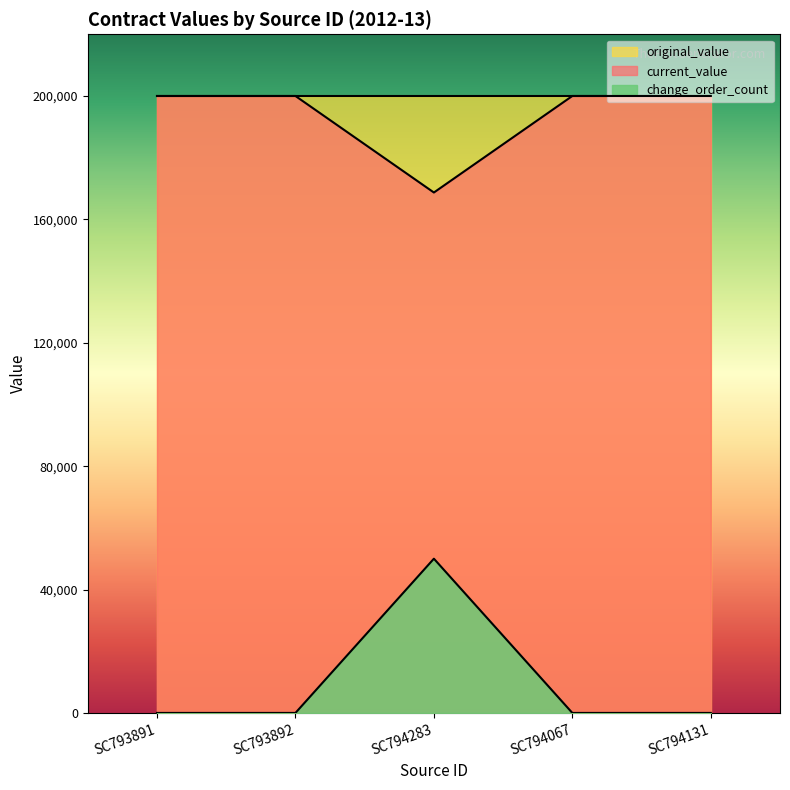

What is the greatest value displayed?

200000.0